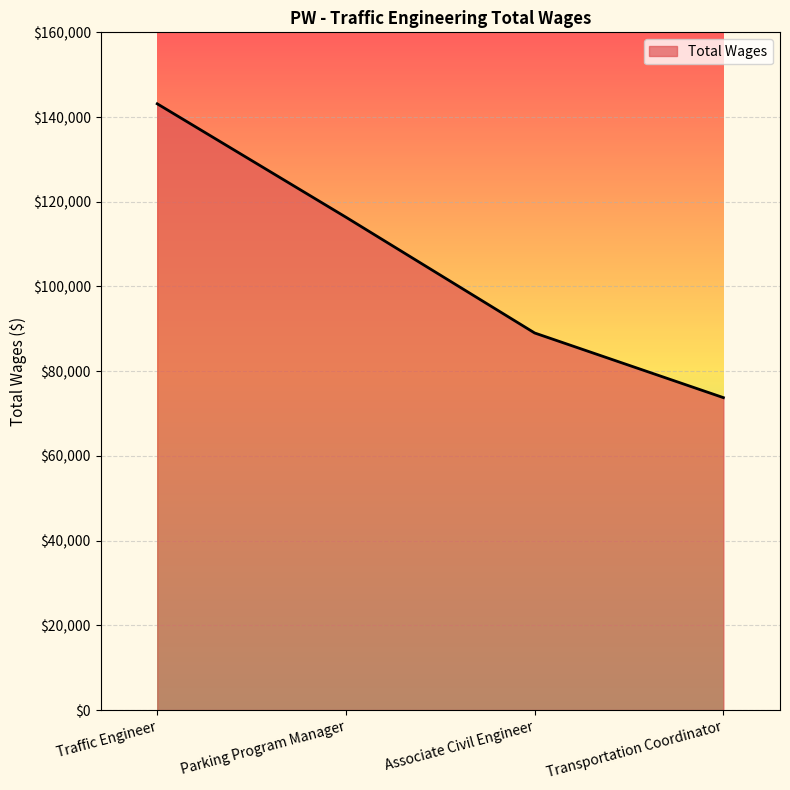

What is the maximum value shown in the chart?

143130